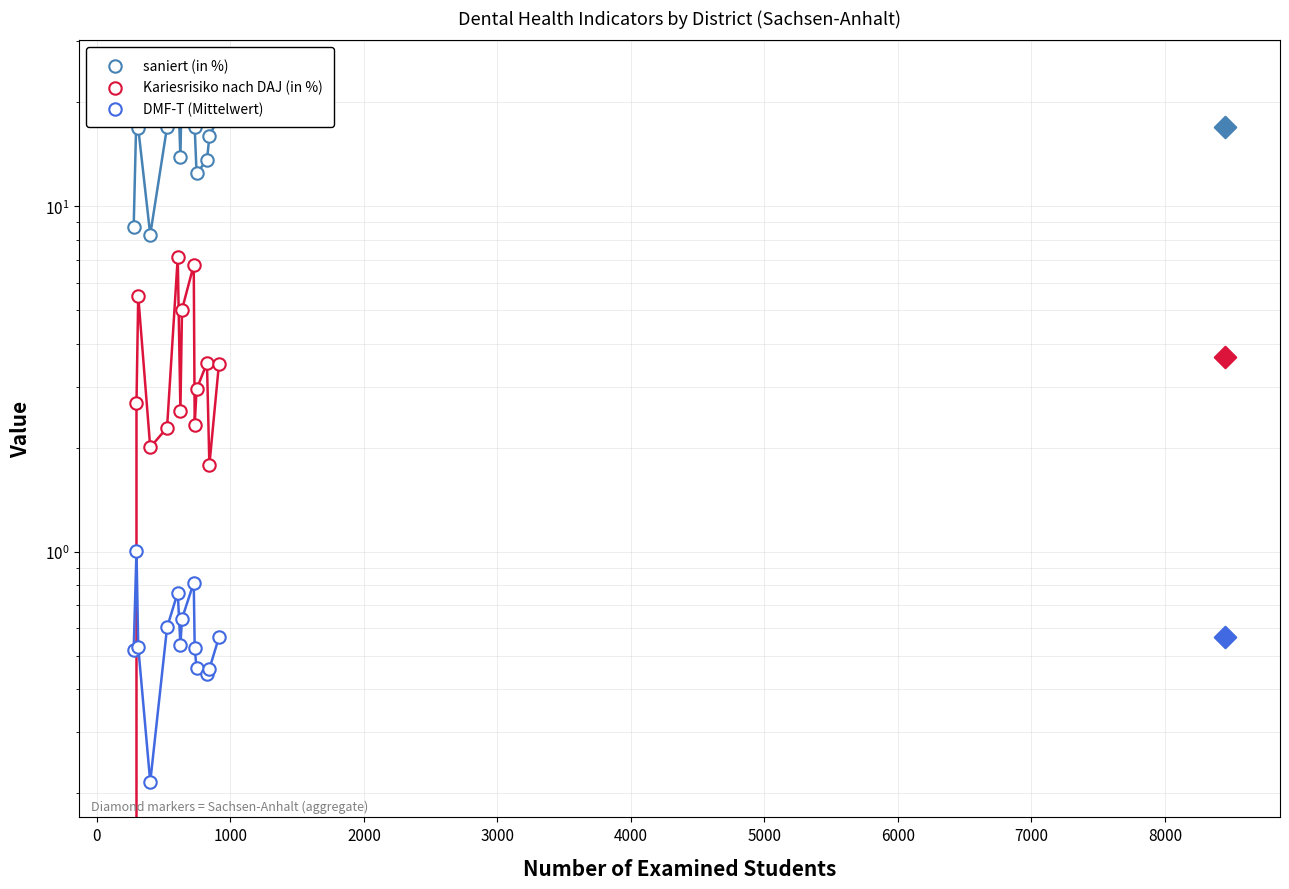

What are all the series names shown in the legend?

saniert (in %), Kariesrisiko nach DAJ (in %), DMF-T (Mittelwert)